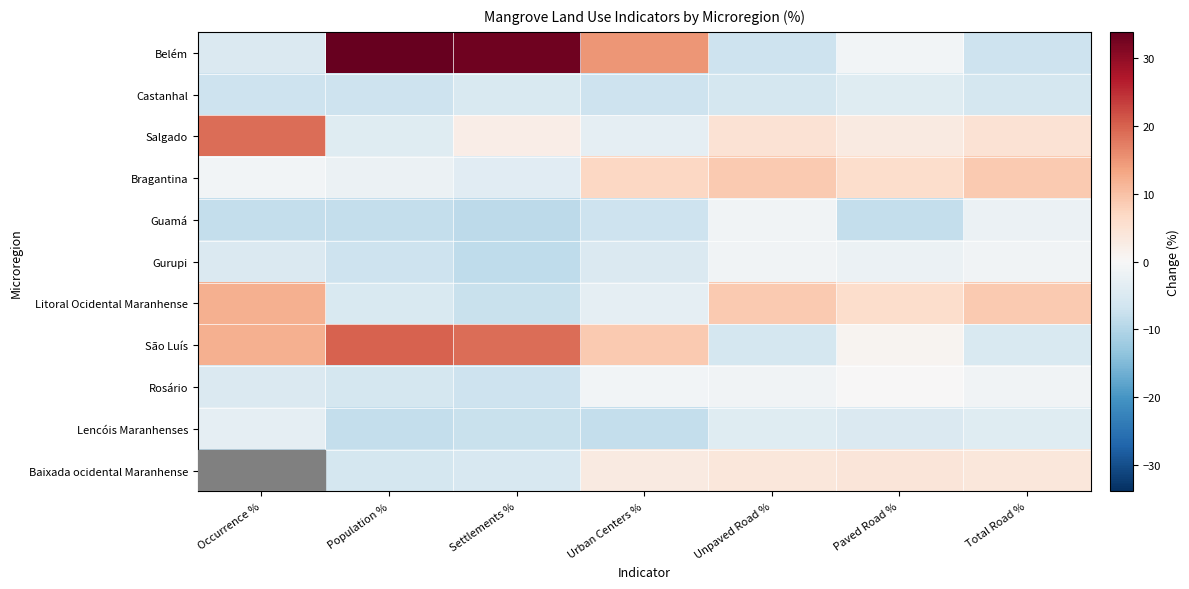

Which category has the highest value across all series?

Population %